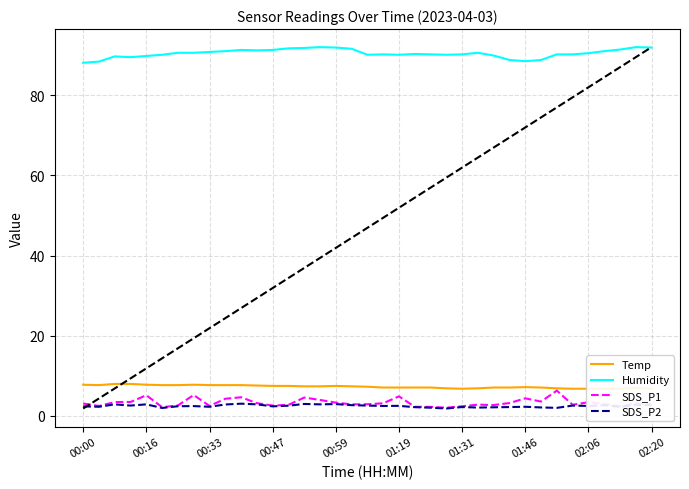

True or false: SDS_P1 and Humidity cross at least once.

False